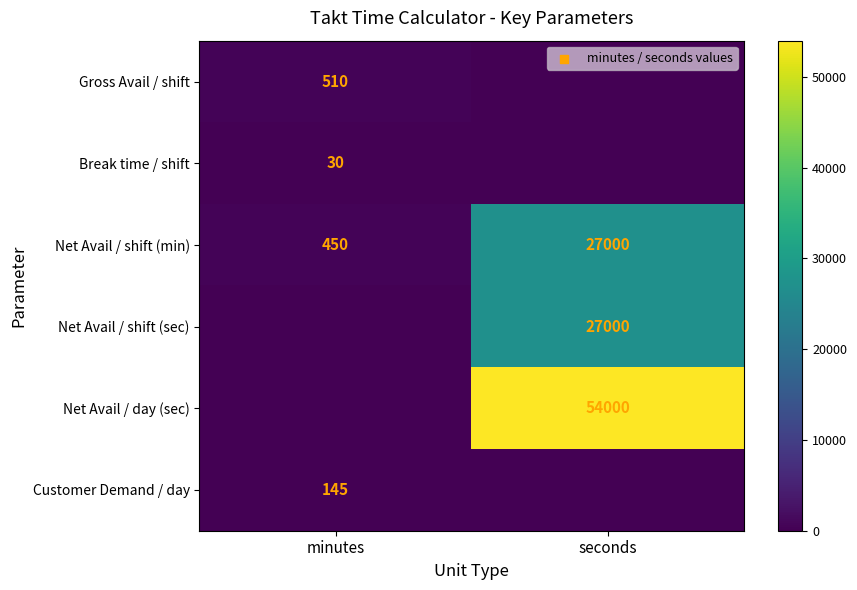

What is the difference between the maximum and minimum values in the Net Avail / shift (min) series?

26550